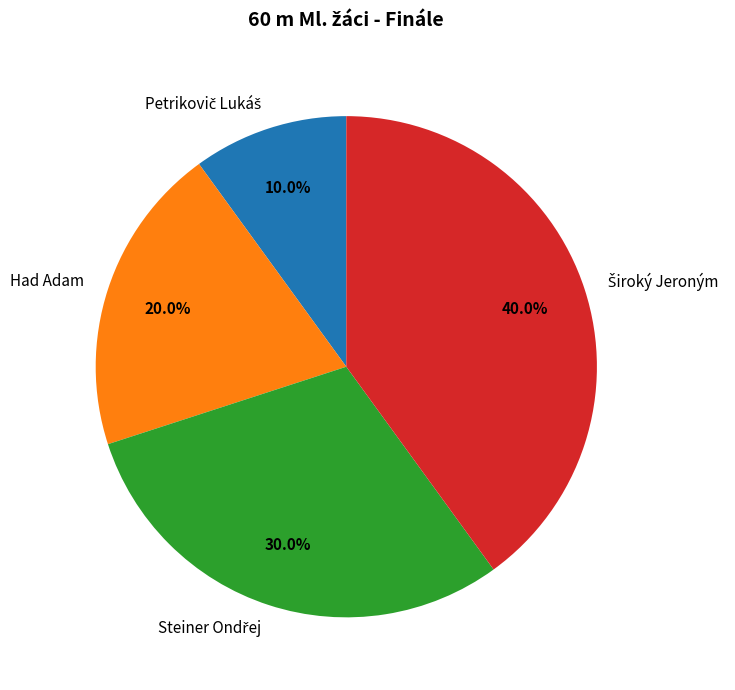

Does any single category account for the majority?

No